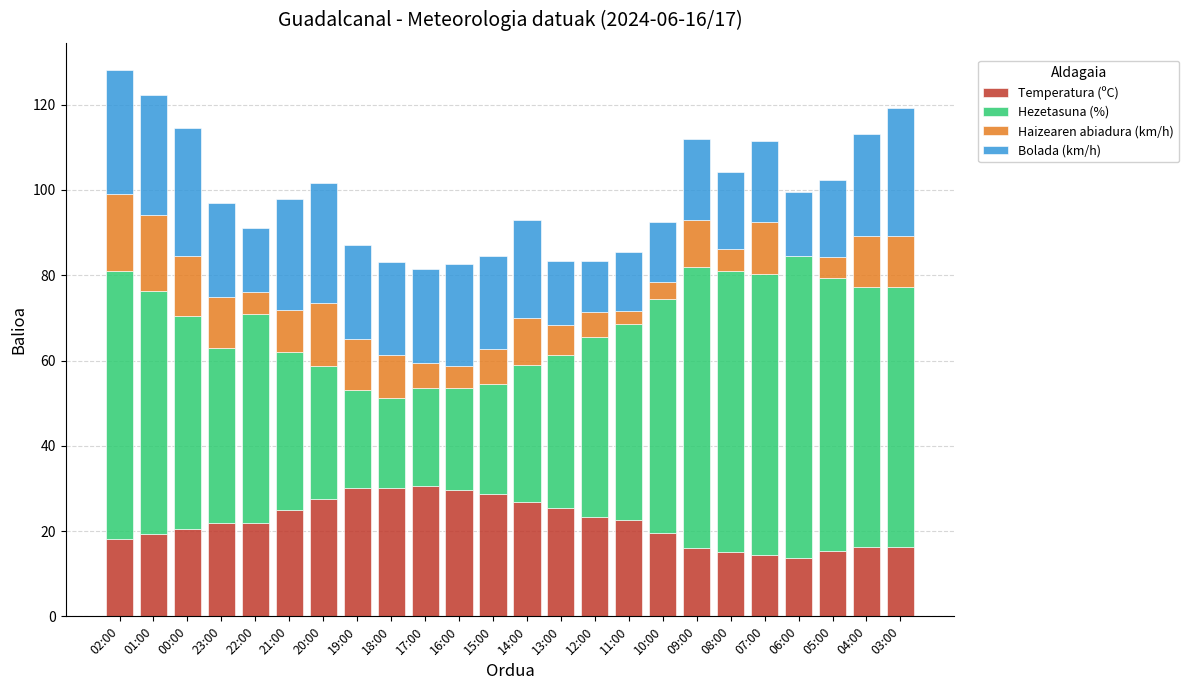

What is the total value across all series at 08:00?

104.1